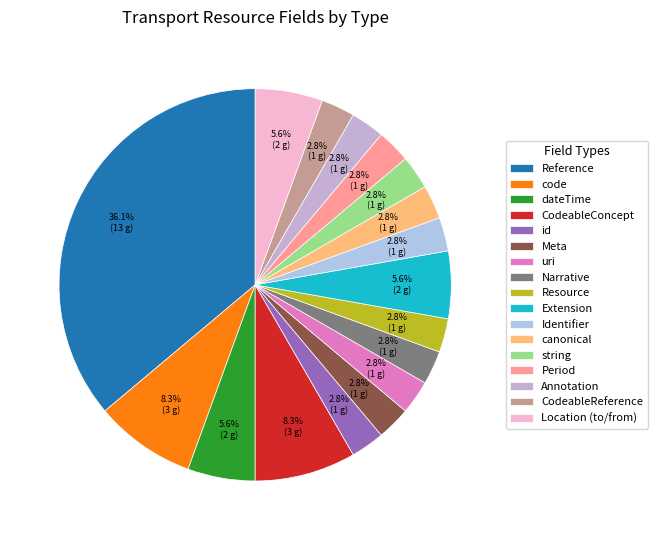

Count the number of slices in the pie.

17